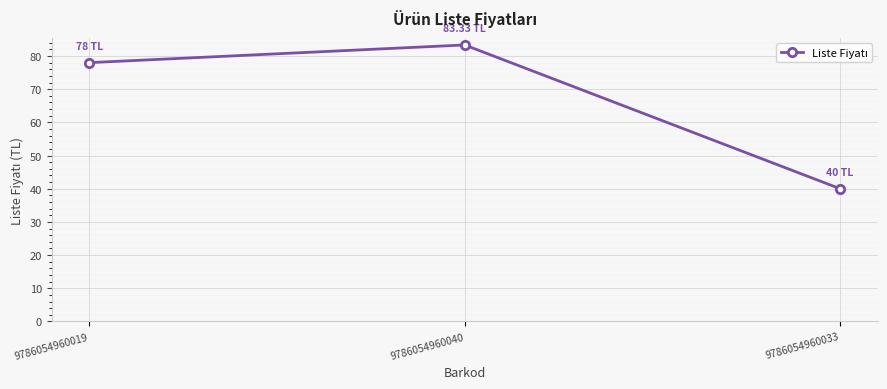

Reading right to left, what are all the values shown in this chart?

40.0	83.3	78.0